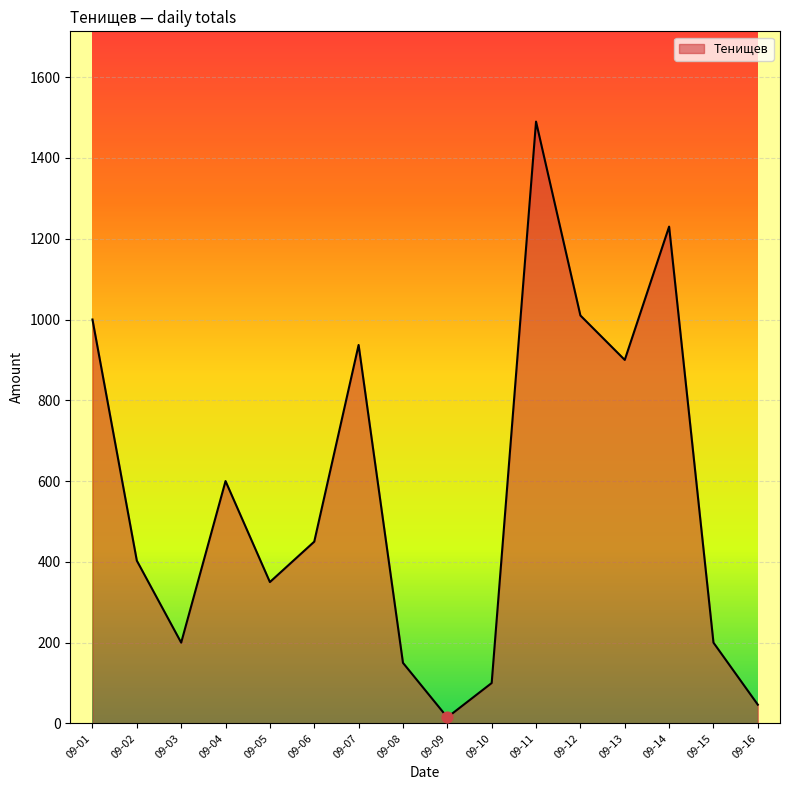

Which has a higher value, 09-05 or 09-07?

09-07